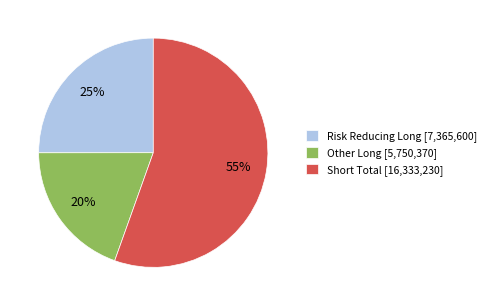

Which category has the biggest portion of the pie?

Short Total [16,333,230]